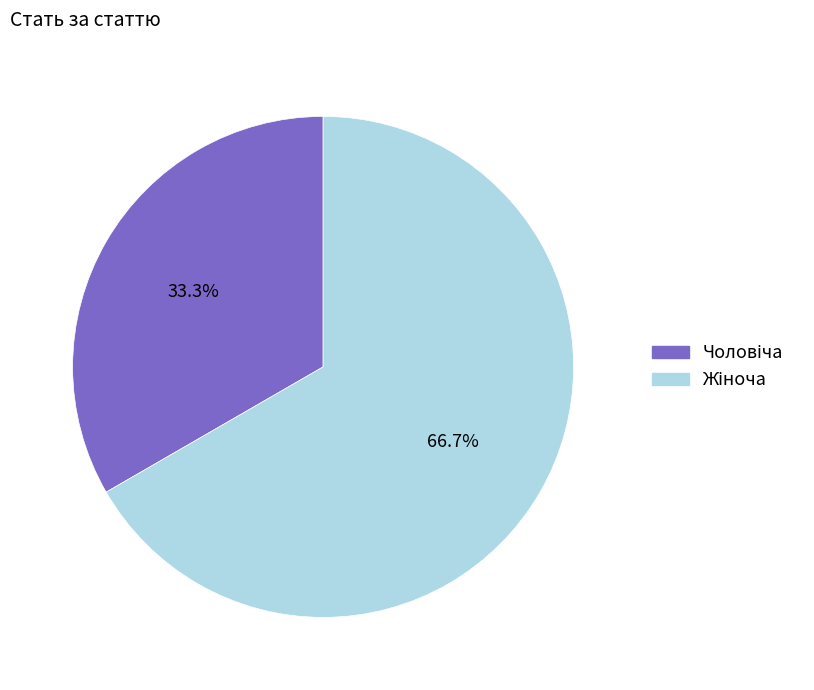

Is there any slice that represents more than half of the pie?

Yes